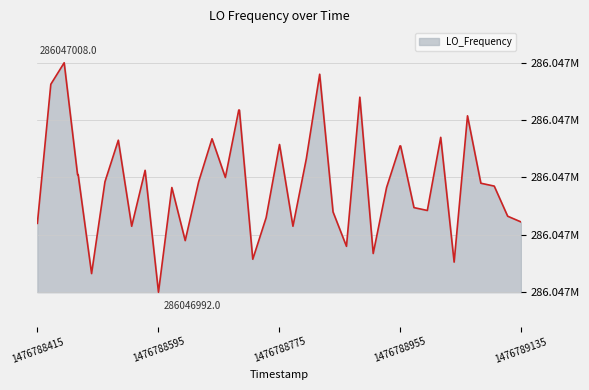

Is this an area chart (filled region under the line)?

Yes